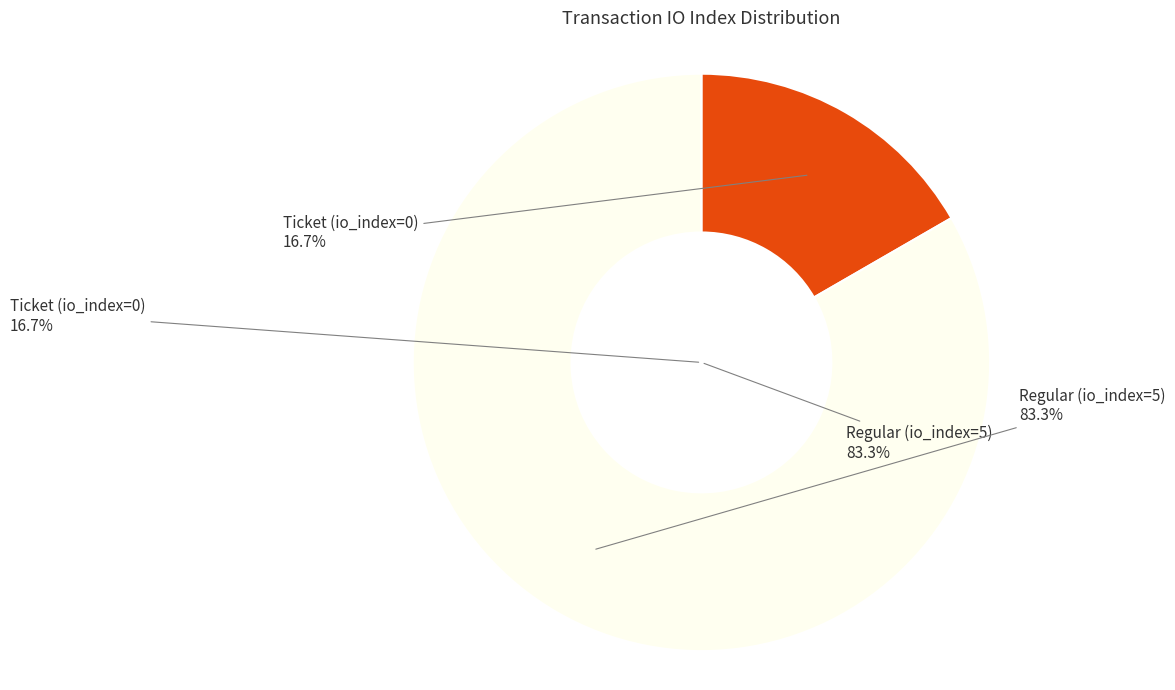

Count the number of slices in the pie.

2